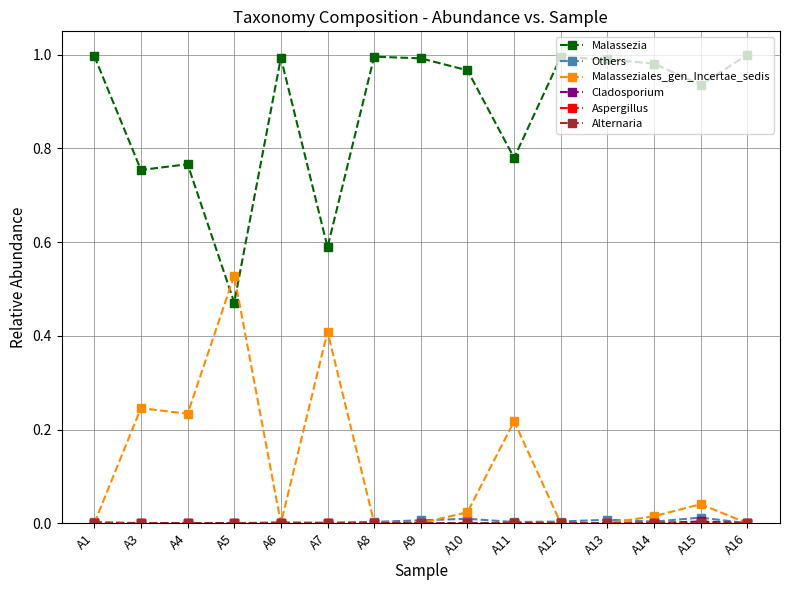

Is this an area chart (filled region under the line)?

No